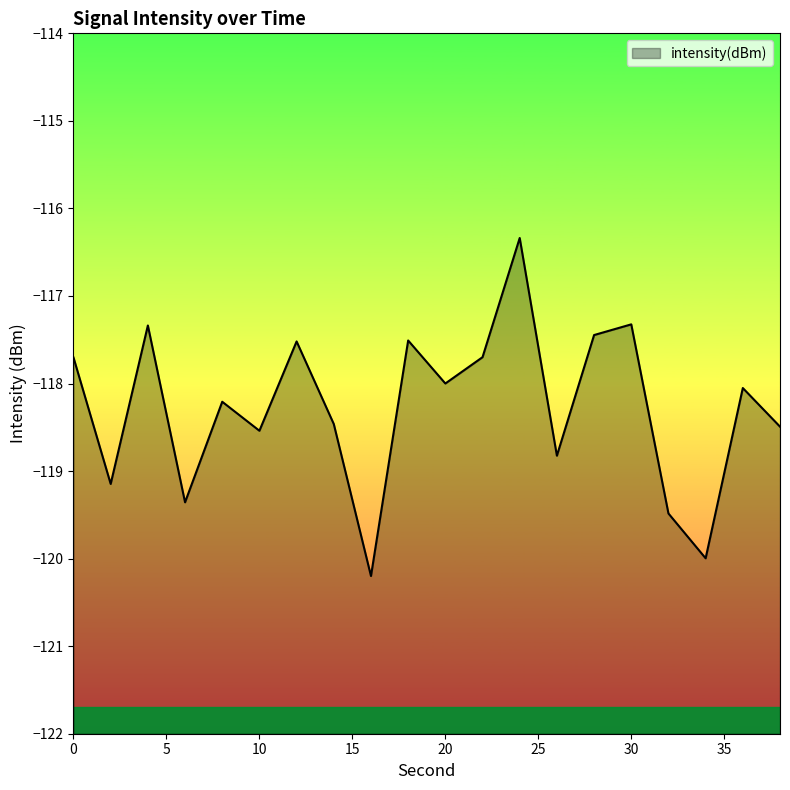

Where is the first local maximum?

4